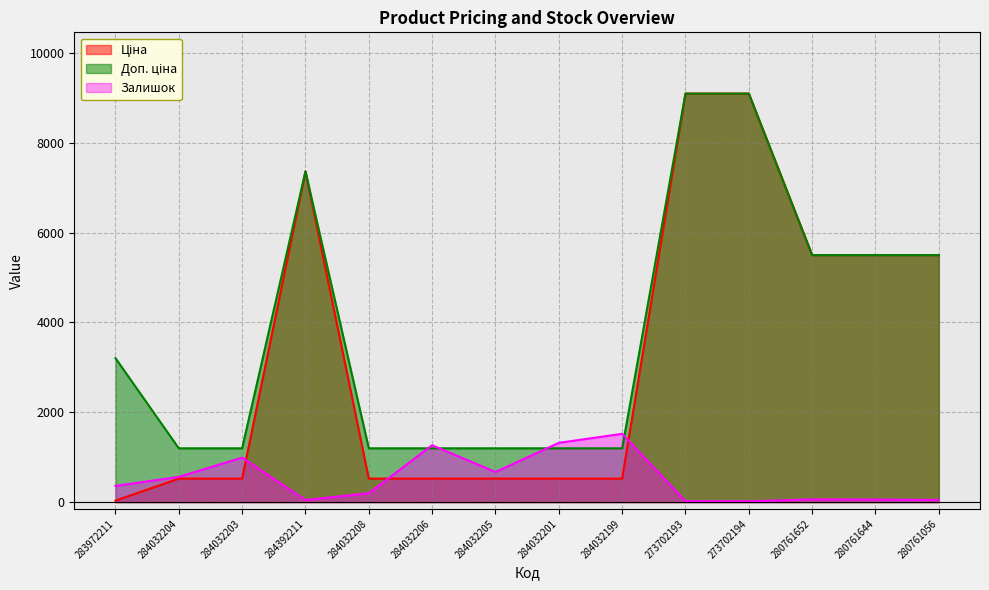

At which label does Залишок first exceed 360?

284032204